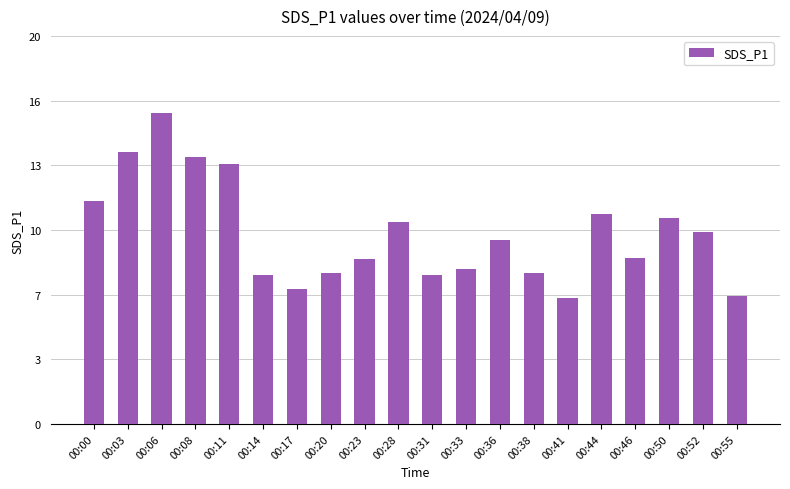

Are the bars horizontal?

No